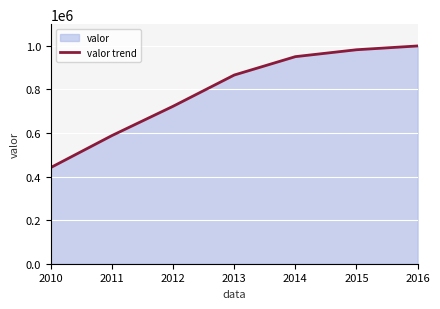

What value does the data have at 2013?

865484